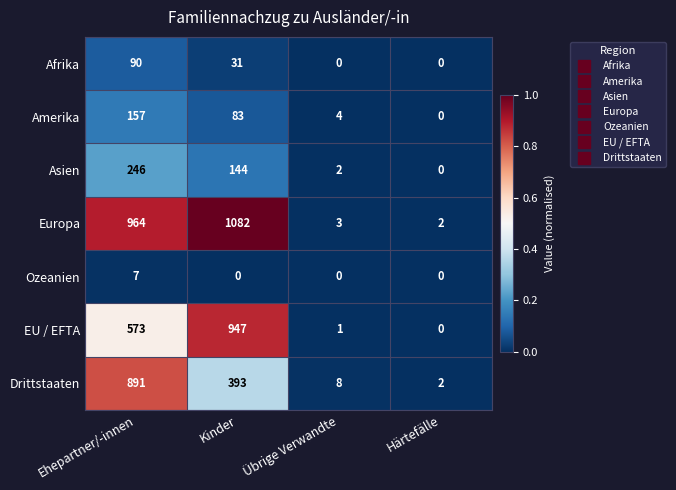

Rank the series at Ehepartner/-innen from highest to lowest value.

Europa, Drittstaaten, EU / EFTA, Asien, Amerika, Afrika, Ozeanien